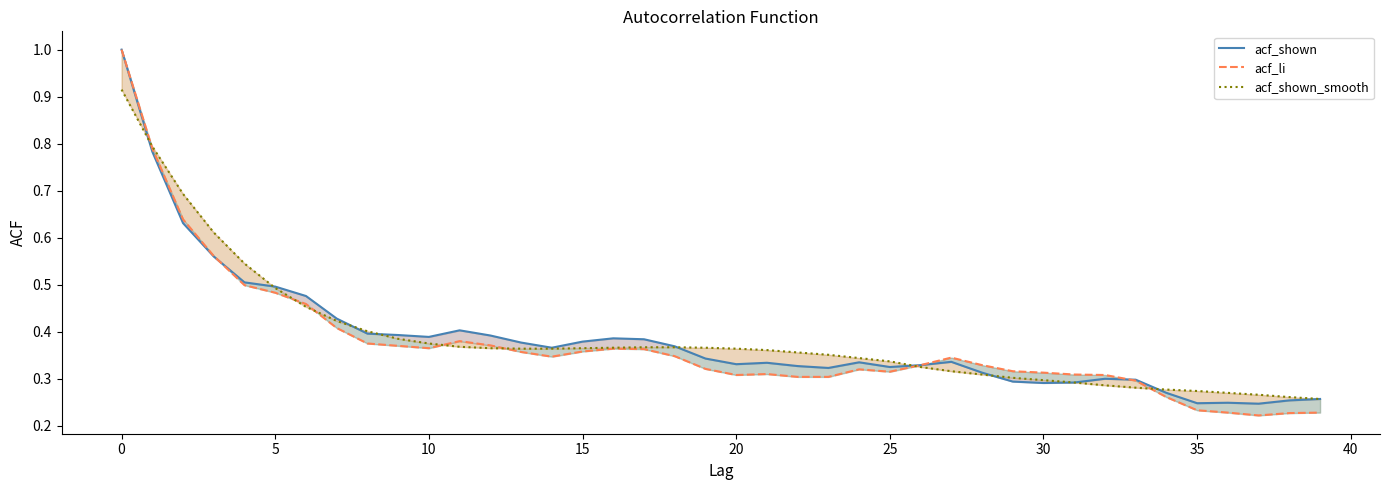

Where is acf_shown nearest to the value 0?

37